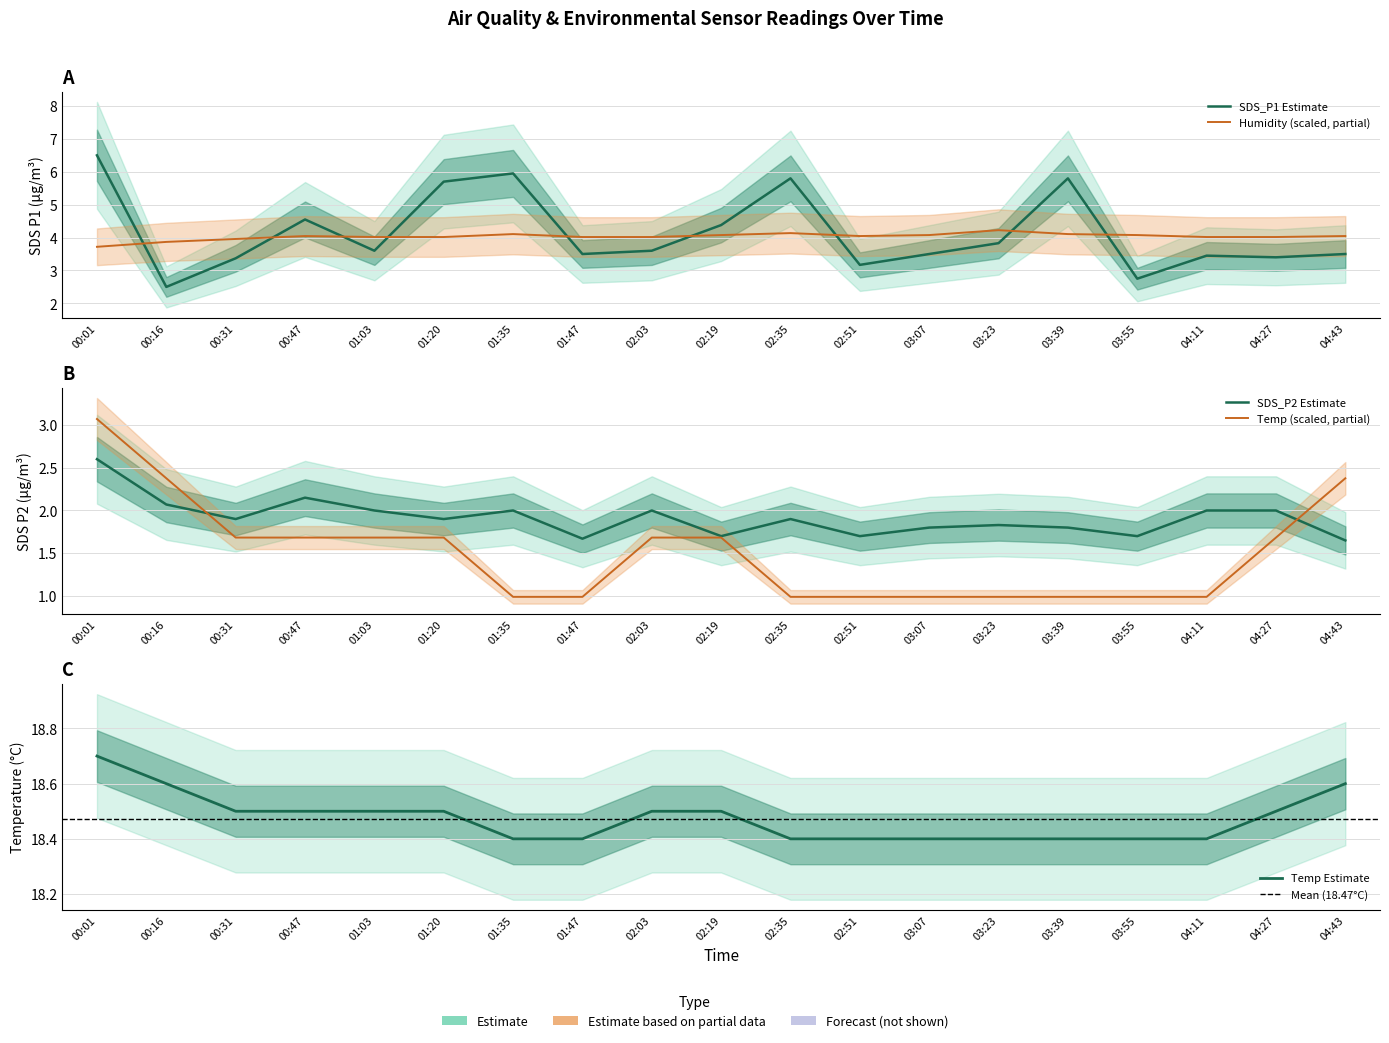

What is the spread (max minus min) of values at 02:51?

16.7